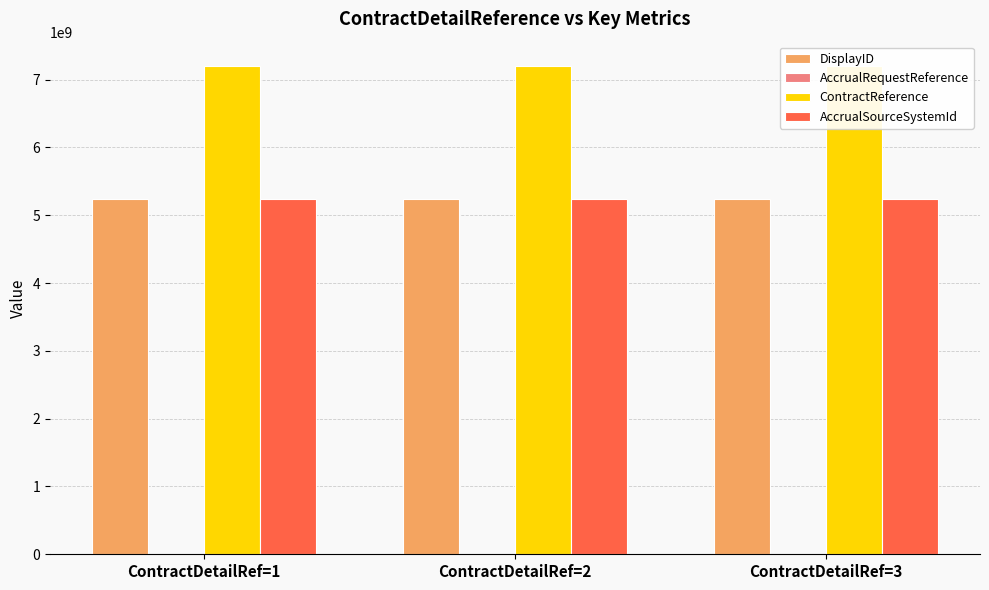

At which label is ContractReference closest to 7200000071?

ContractDetailRef=1